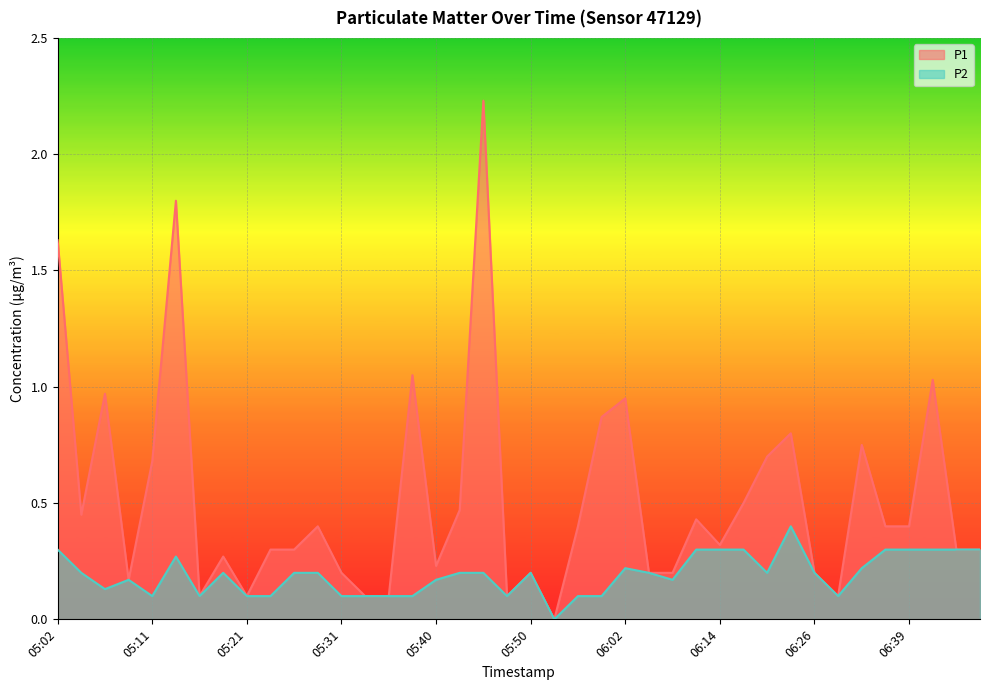

What is the average value of the P2 series?

0.2